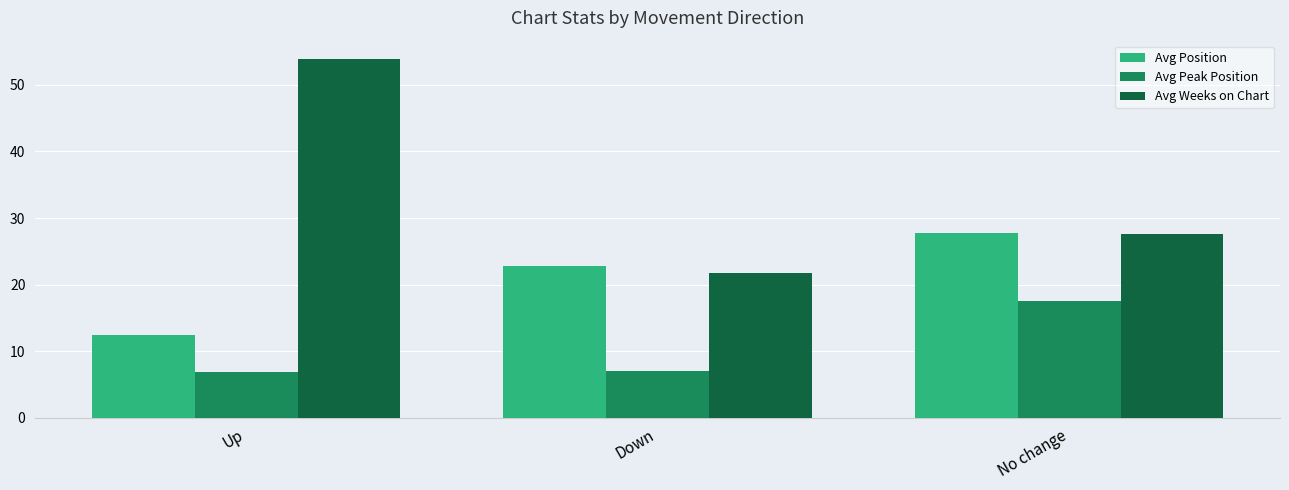

How many distinct data groups are displayed?

3